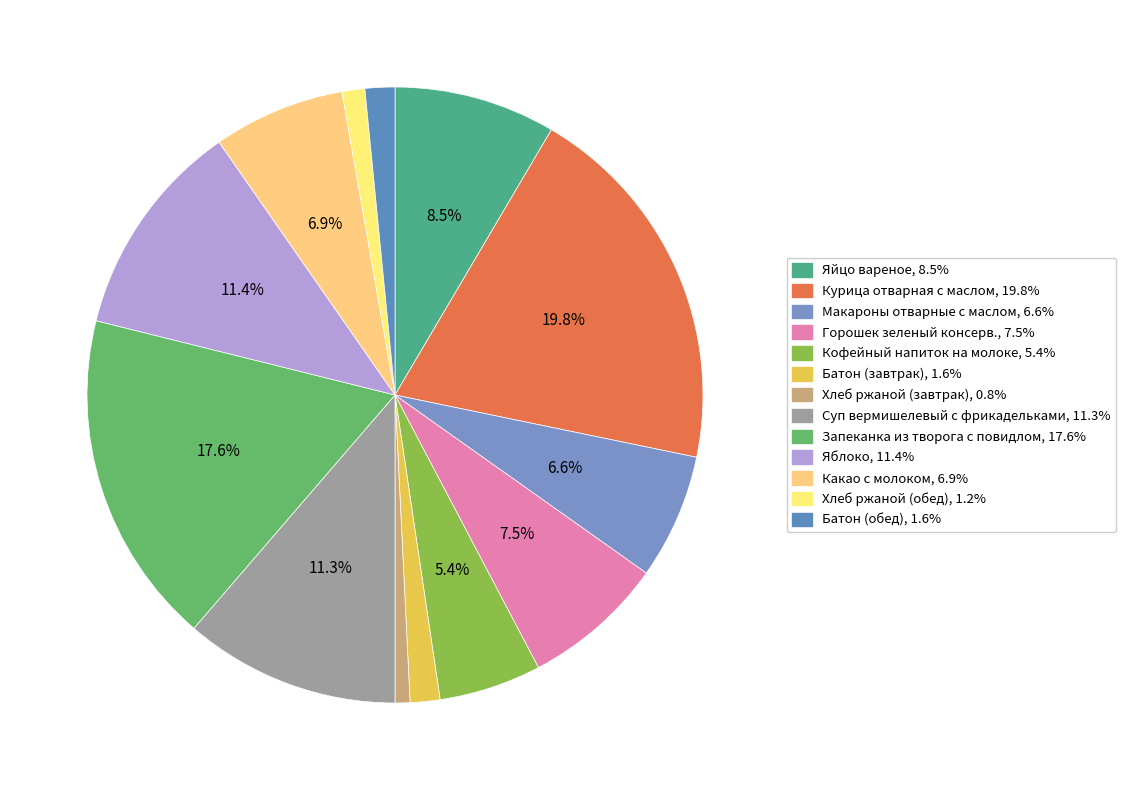

What percentage is the Хлеб ржаной (завтрак) slice, to the nearest percent?

1%